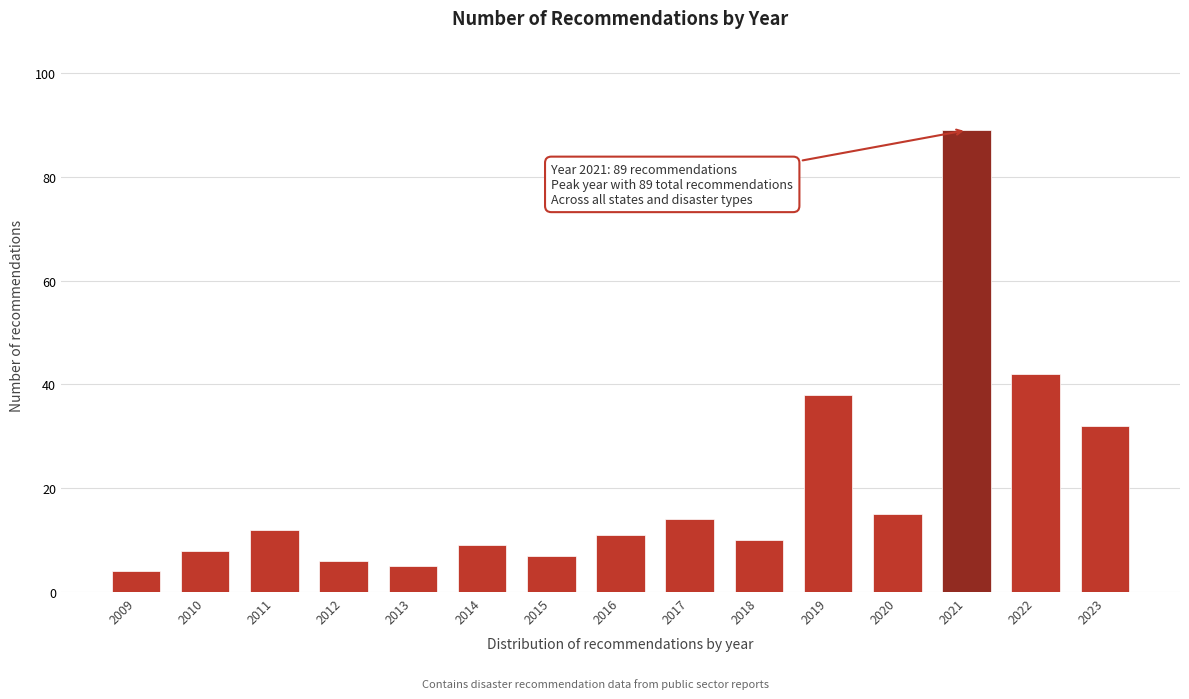

Reading left to right, what are all the values shown in this chart?

2009=4	2010=8	2011=12	2012=6	2013=5	2014=9	2015=7	2016=11	2017=14	2018=10	2019=38	2020=15	2021=89	2022=42	2023=32